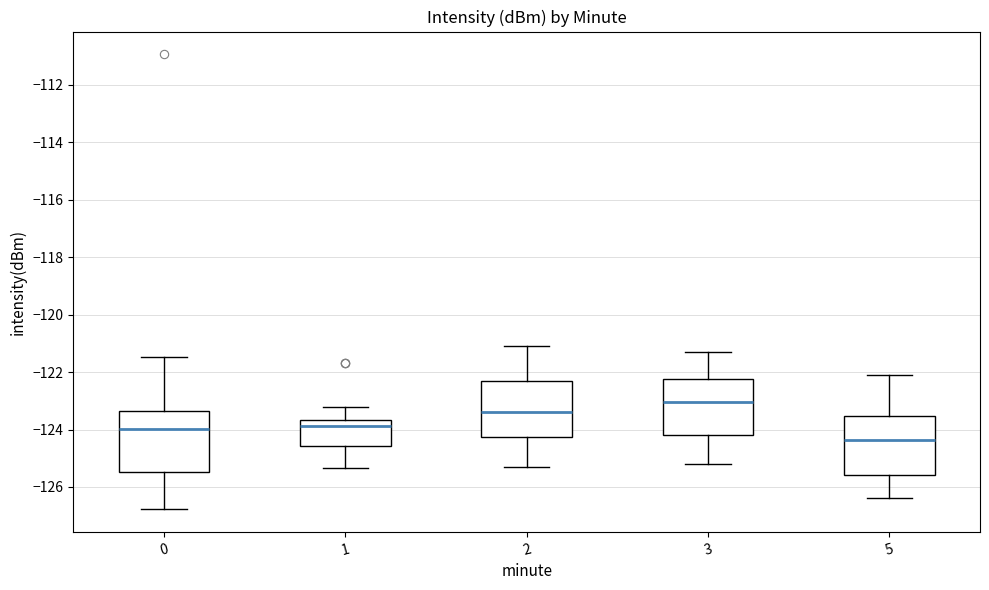

Reading left to right, read every box against the y-axis: the position of its median line, the range the box covers, and the ends of its whiskers. The values are not printed on the chart, so give them approximately, as read against the axis.

0: median -124.0, box -125.4 to -123.4, whiskers -126.8 to -121.4
1: median -123.8, box -124.6 to -123.6, whiskers -125.4 to -123.2
2: median -123.4, box -124.2 to -122.4, whiskers -125.2 to -121.0
3: median -123.0, box -124.2 to -122.2, whiskers -125.2 to -121.2
5: median -124.4, box -125.6 to -123.6, whiskers -126.4 to -122.0